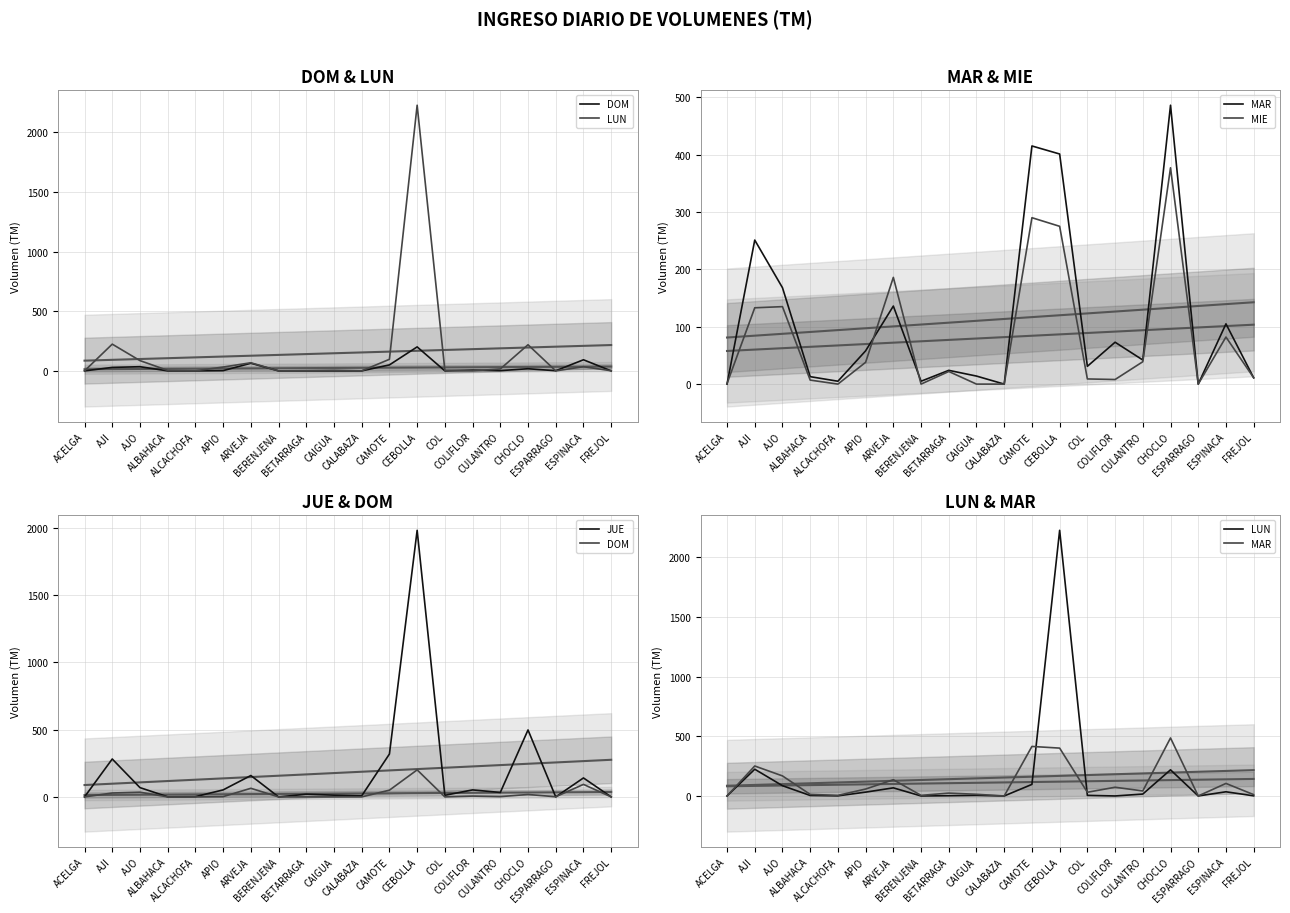

Is the value of DOM at ALCACHOFA greater than the value of MIE at CAMOTE?

No